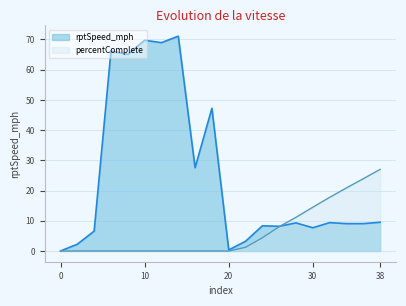

Which series has the largest total across all categories?

rptSpeed_mph